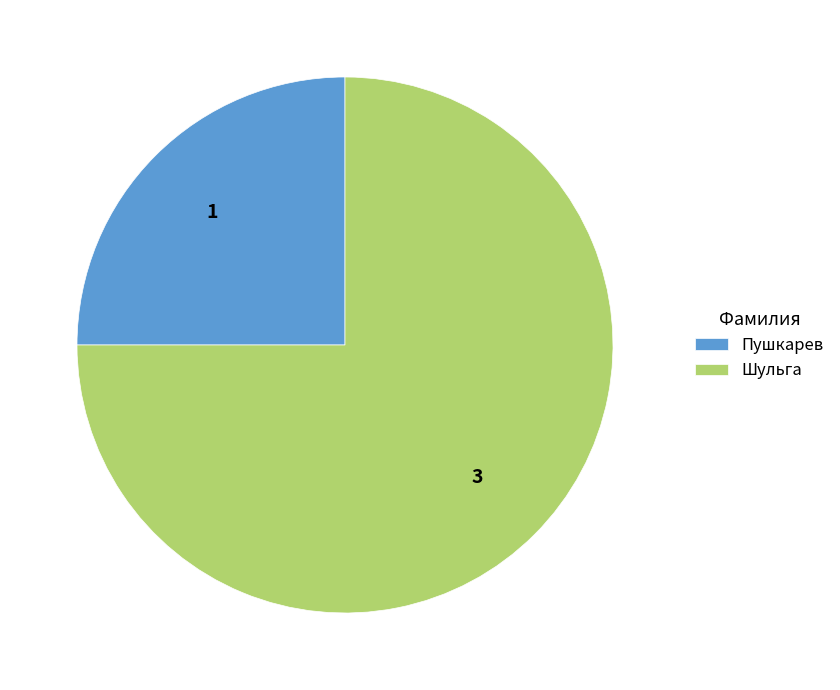

Which category has the smallest portion of the pie?

Пушкарев